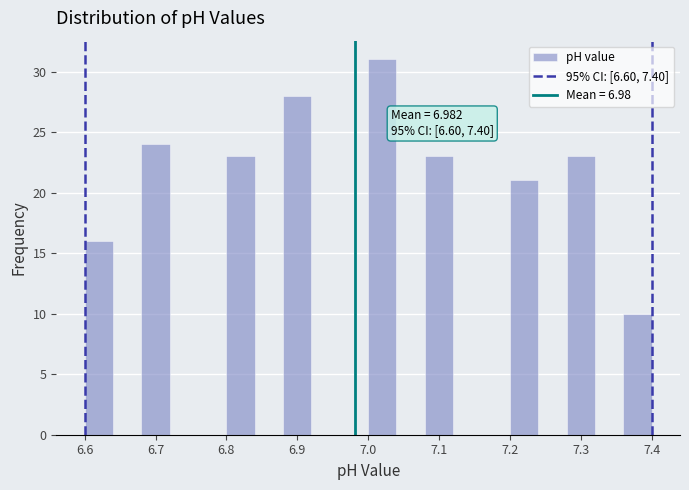

Which range on the x-axis has the tallest bar?

7.00 to 7.04